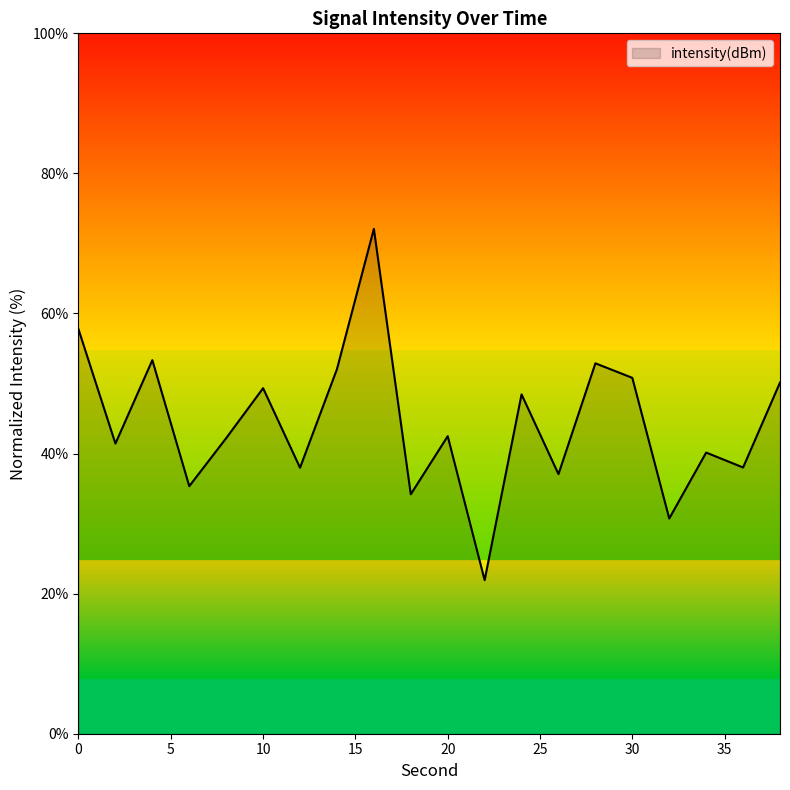

Between 38 and 26, which is larger?

38